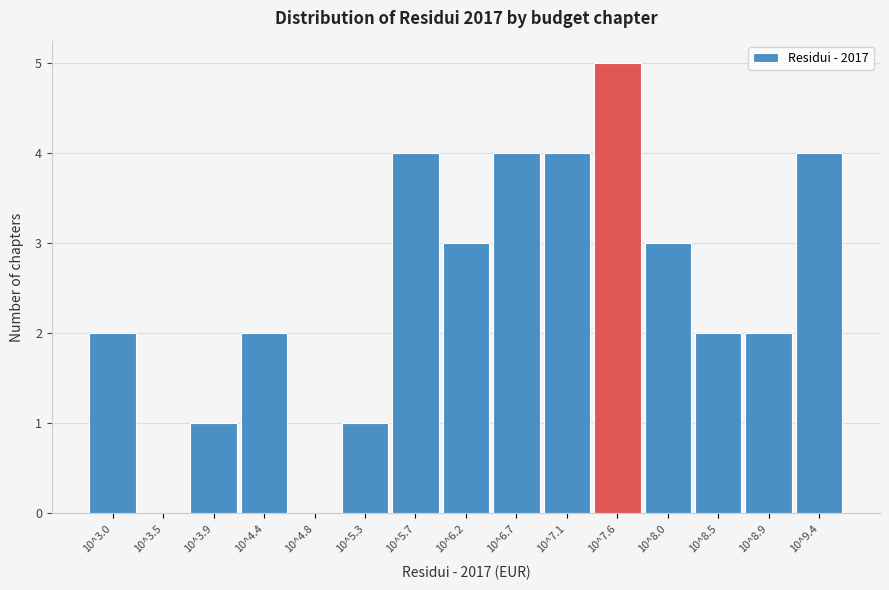

Reading left to right, transcribe all the data shown in this chart.

10^3.0=2	10^3.5=0	10^3.9=1	10^4.4=2	10^4.8=0	10^5.3=1	10^5.7=4	10^6.2=3	10^6.7=4	10^7.1=4	10^7.6=5	10^8.0=3	10^8.5=2	10^8.9=2	10^9.4=4